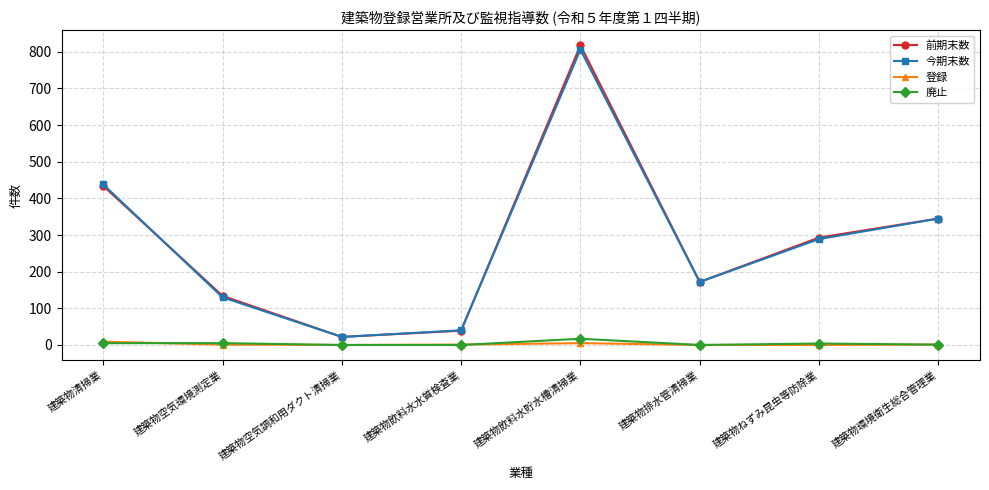

What is the sum of the 前期末数 values at 建築物環境衛生総合管理業 and 建築物排水管清掃業?

517